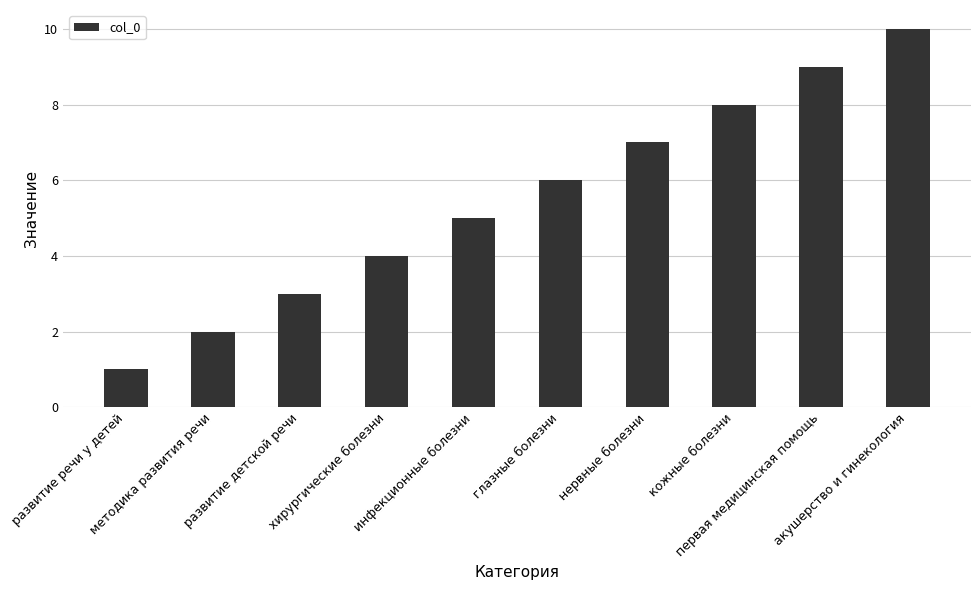

What is the label of the 2nd bar from the left?

методика развития речи